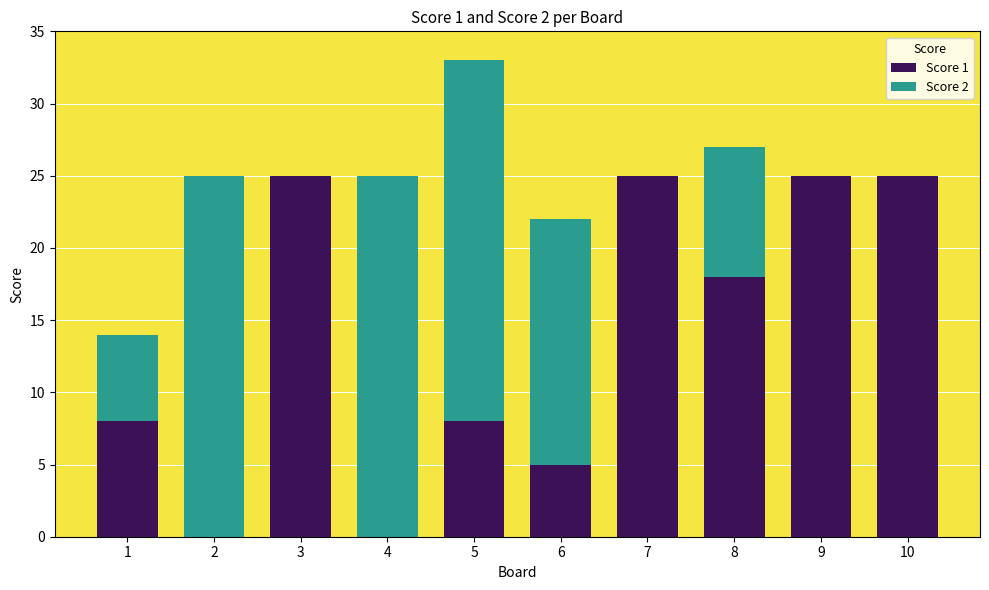

At which category is the sum across all series the highest?

5